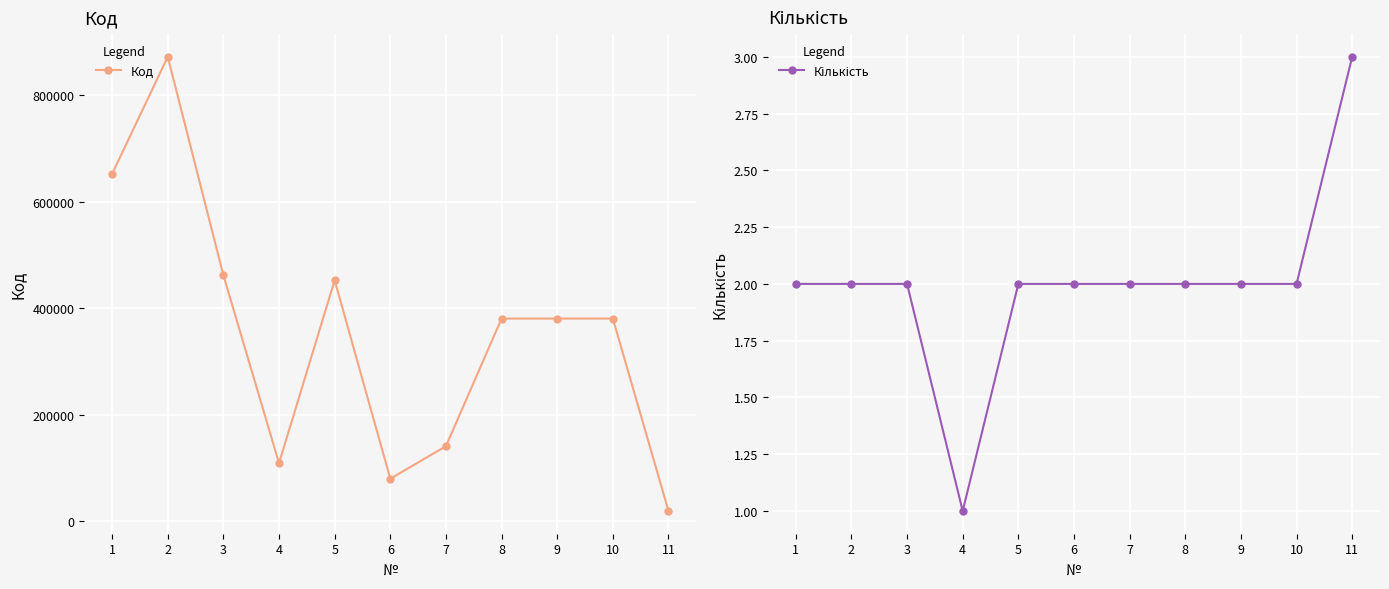

Which series has the largest total across all categories?

Код